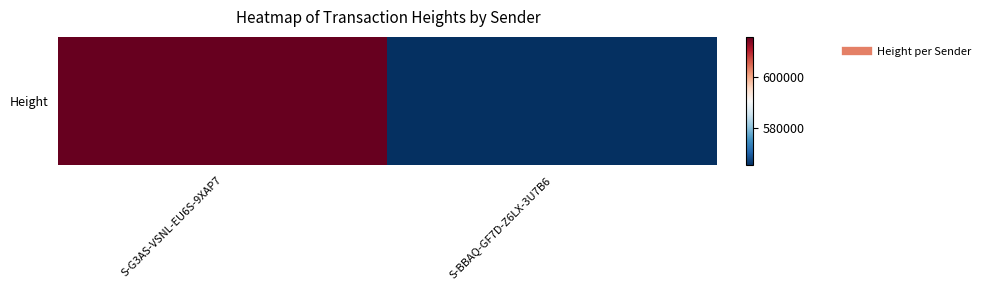

What is the sum of the values at S-BBAQ-GF7D-Z6LX-3U7B6 and S-G3AS-VSNL-EU6S-9XAP7?

1180799